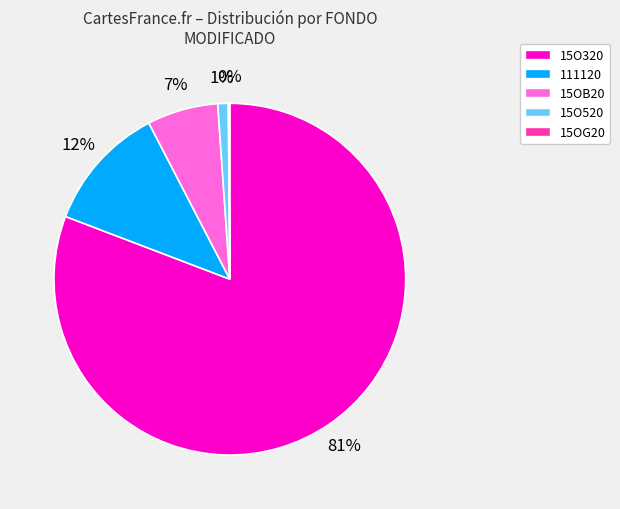

True or false: 15O320 accounts for 73% of the total.

False